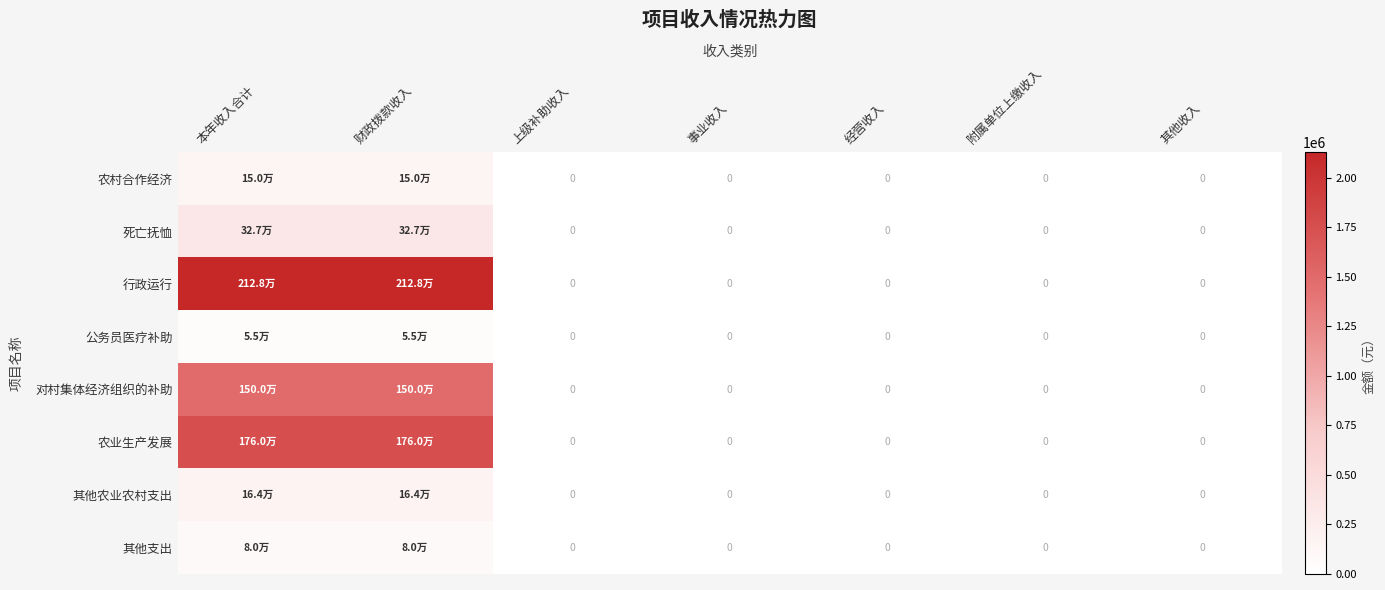

Is the value of 对村集体经济组织的补助 at 附属单位上缴收入 greater than the value of 公务员医疗补助 at 经营收入?

No